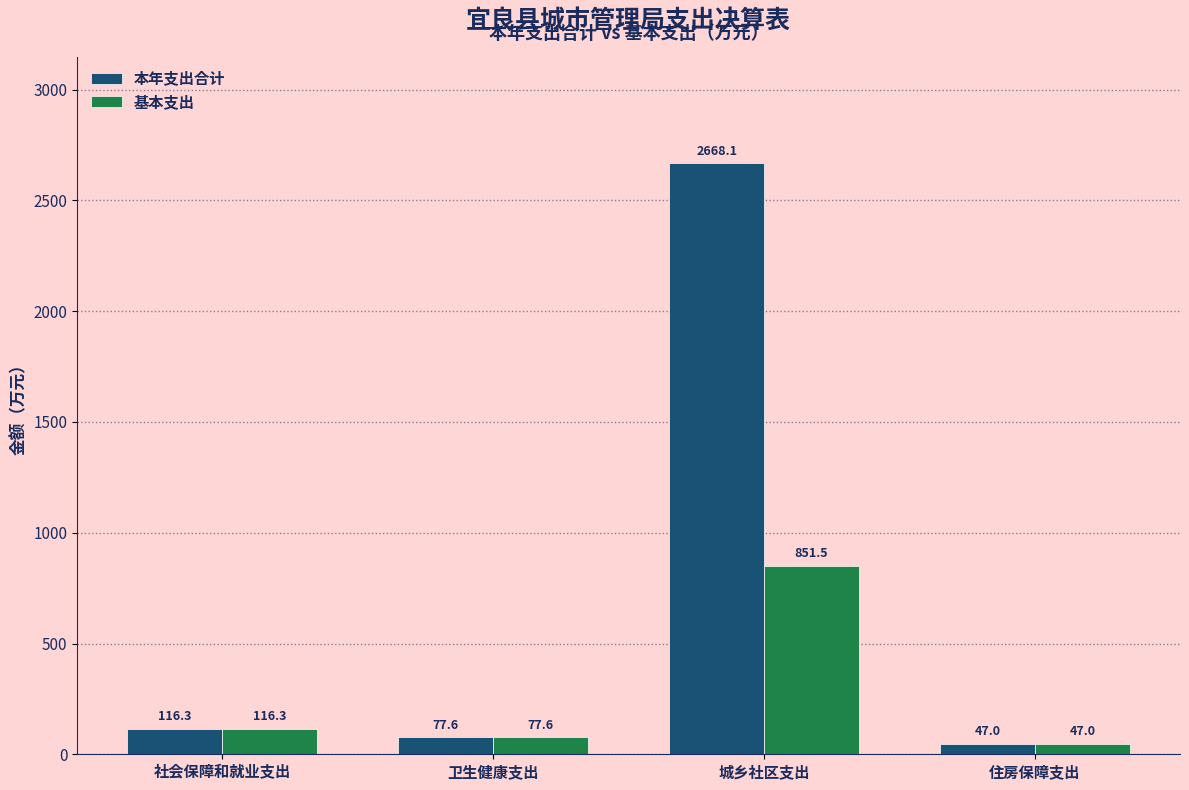

How many bars are there in each group?

2